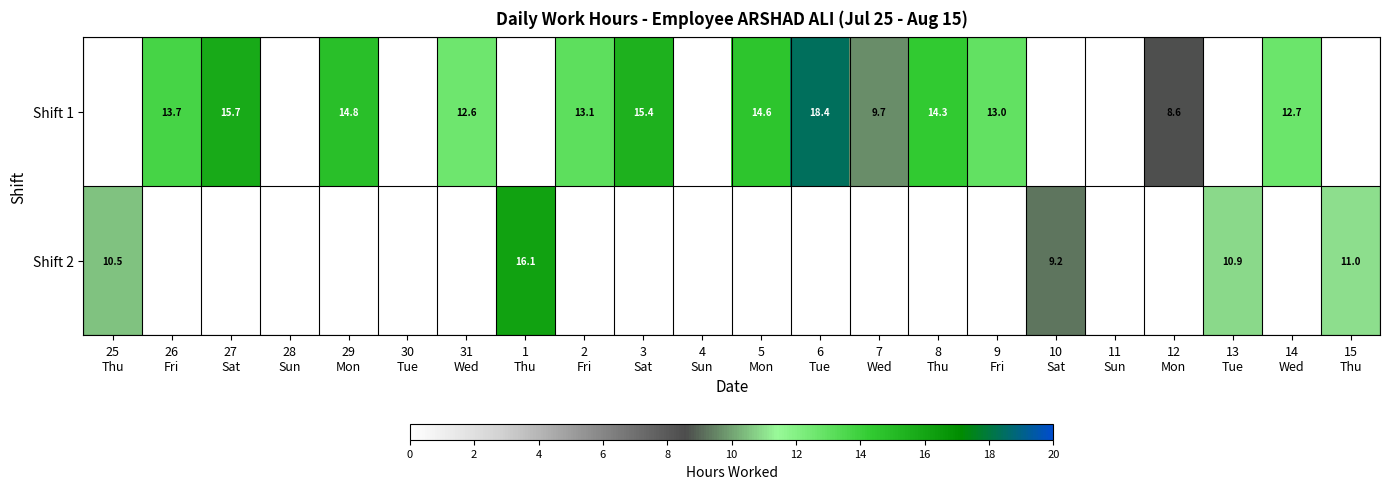

At which label does Shift 1 first exceed 12?

26 Fri